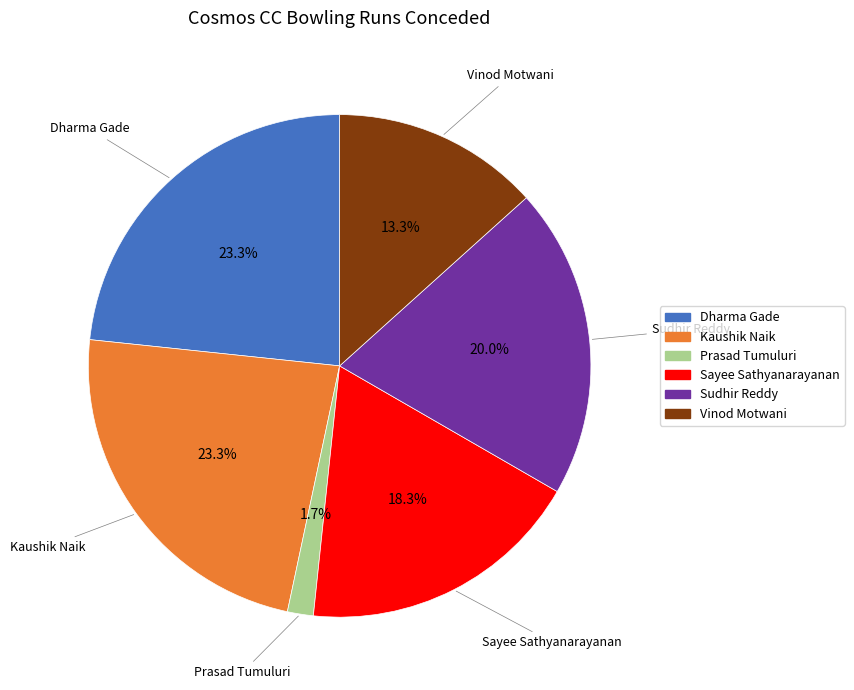

What is the ratio of the value at Dharma Gade to the value at Sayee Sathyanarayanan?

1.3